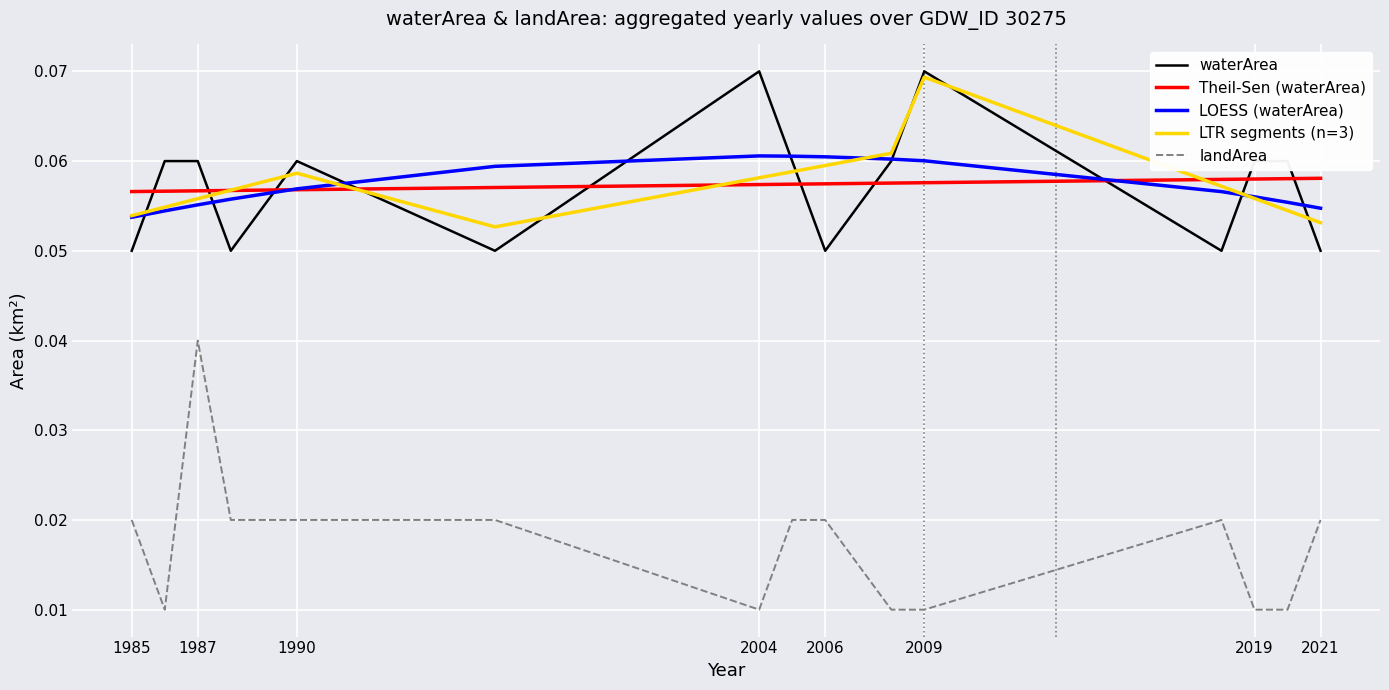

True or false: landArea and Theil-Sen (waterArea) cross at least once.

False